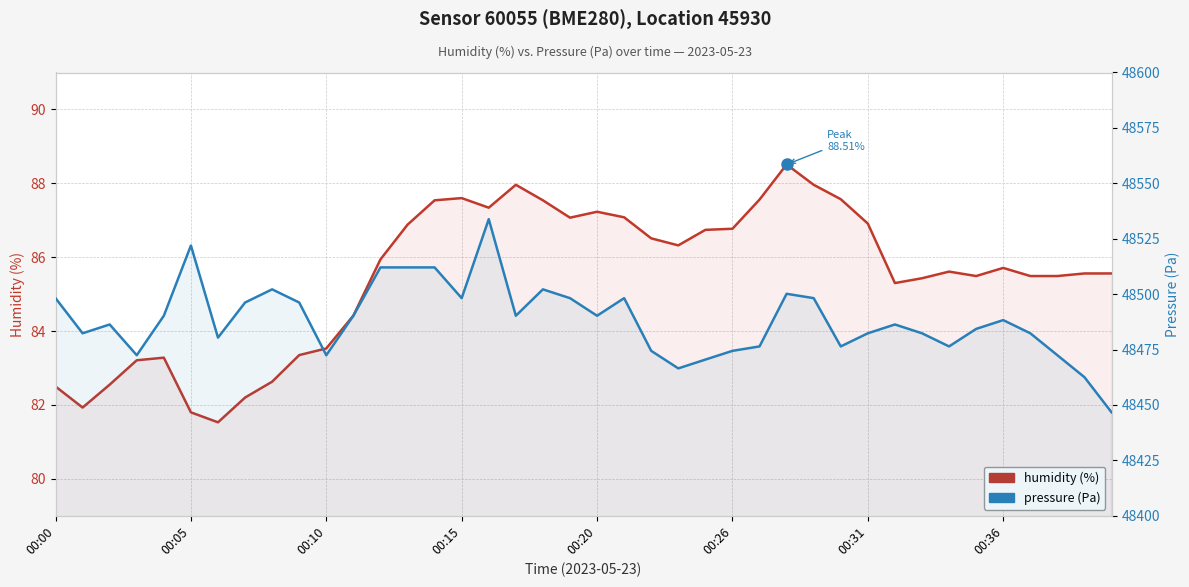

What is the average value of the pressure series?

48488.4